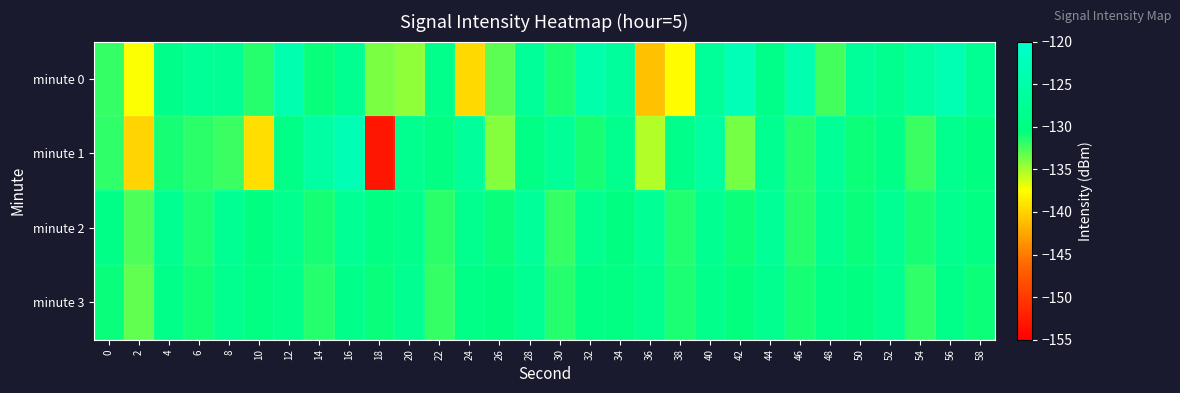

Count the number of categories in the chart.

30